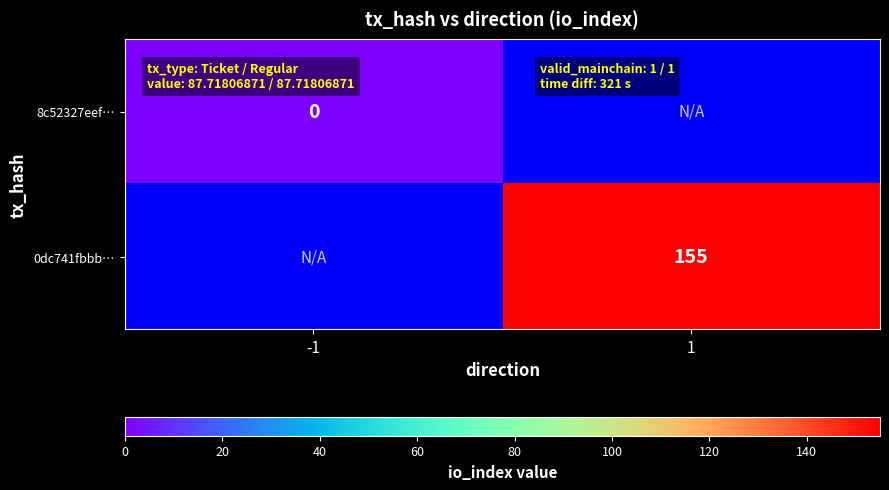

How many categories are shown in the chart?

2